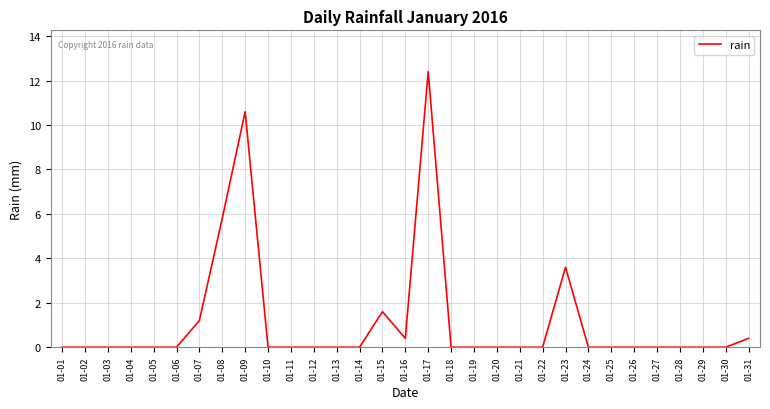

True or false: the data shows 0.0 at 01-03.

True